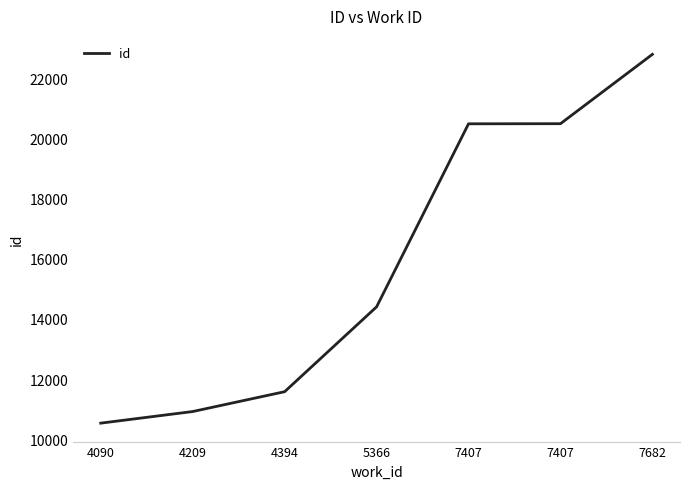

Between 5366 and 7682, which is larger?

7682